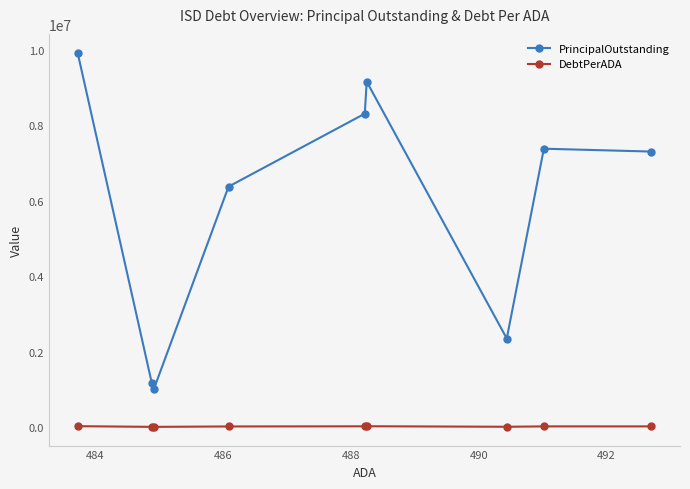

What is the value of the PrincipalOutstanding point at the 5th from the left?

8310000.0